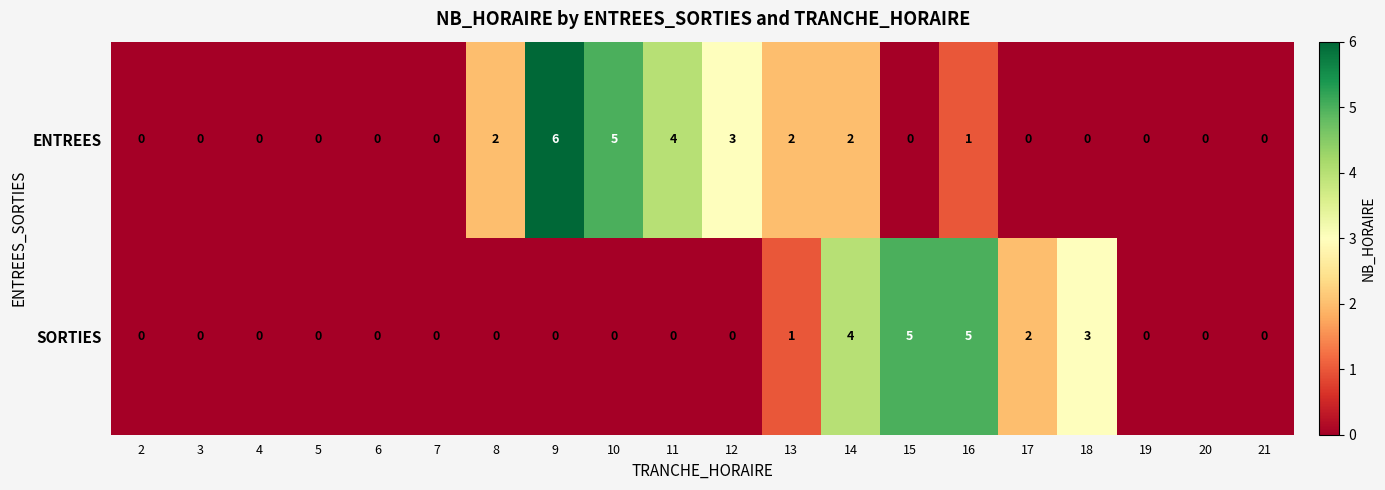

Rank the series by their maximum value, from lowest to highest.

SORTIES, ENTREES